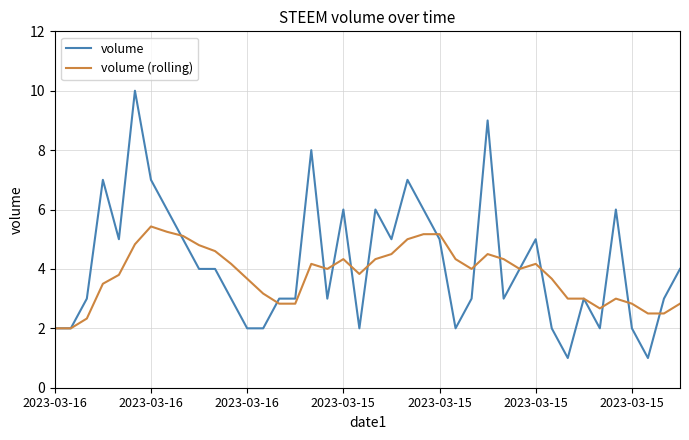

List the series in order of their peak value, highest first.

volume, volume (rolling)